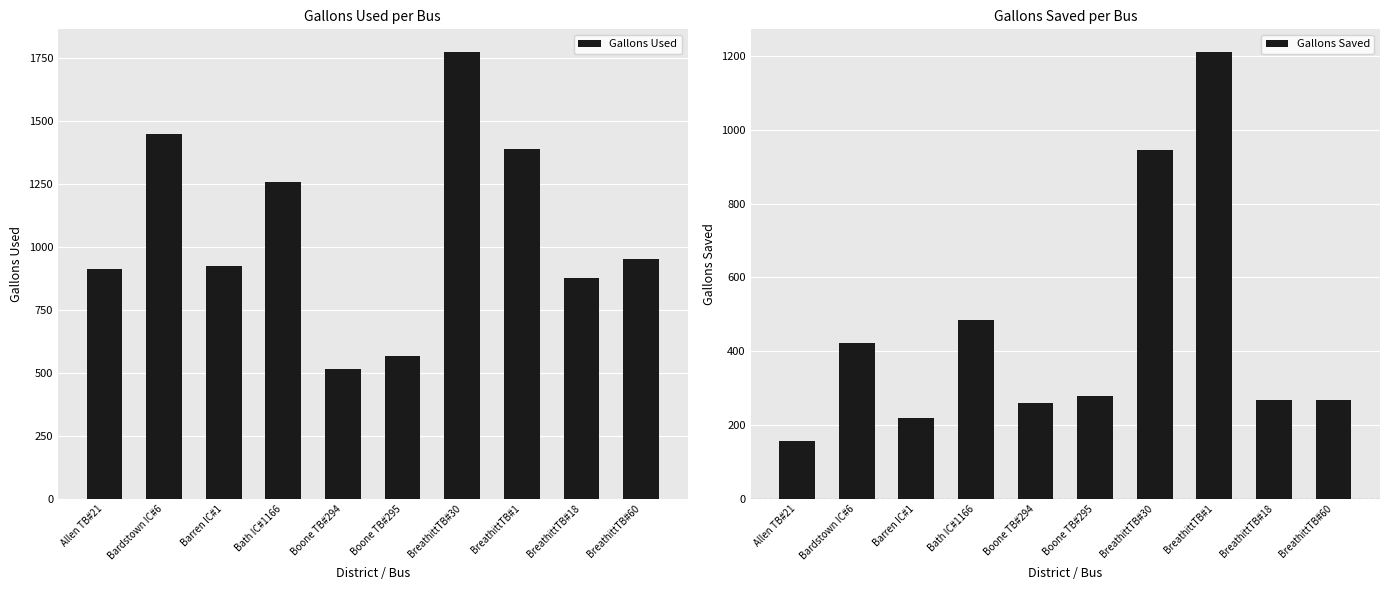

Is the value of Gallons Saved at Boone TB#294 greater than the value of Gallons Used at Allen TB#21?

No